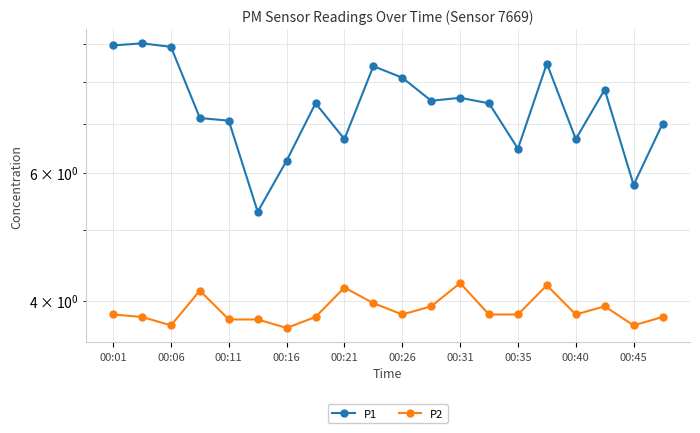

Which series has the largest total across all categories?

P1